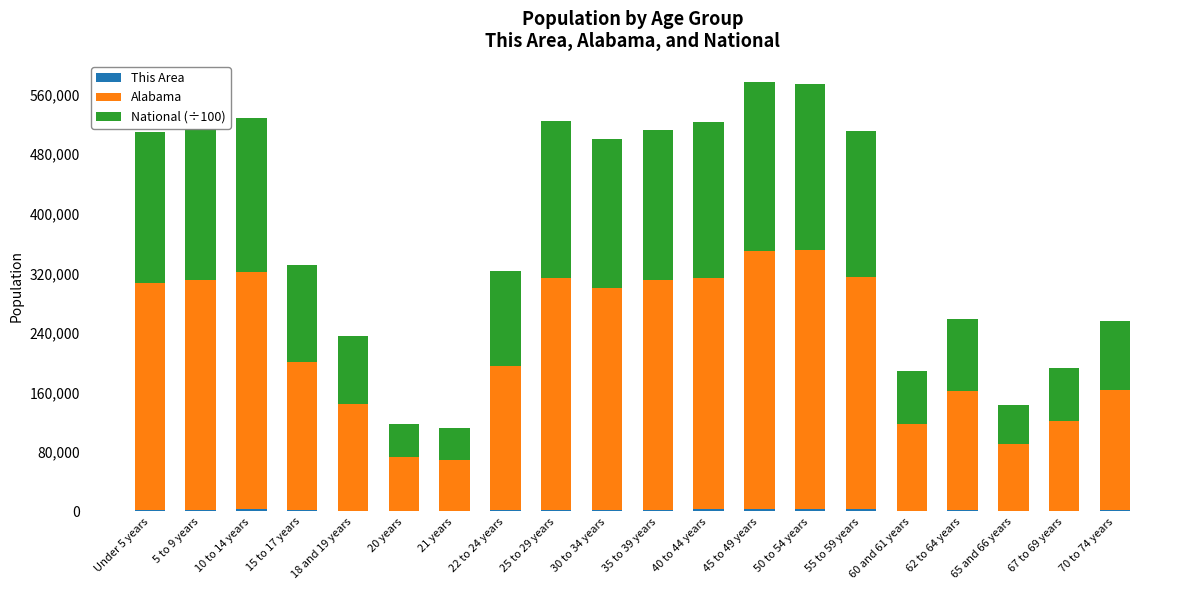

Between 20 years and 30 to 34 years, which series saw the biggest shift?

Alabama